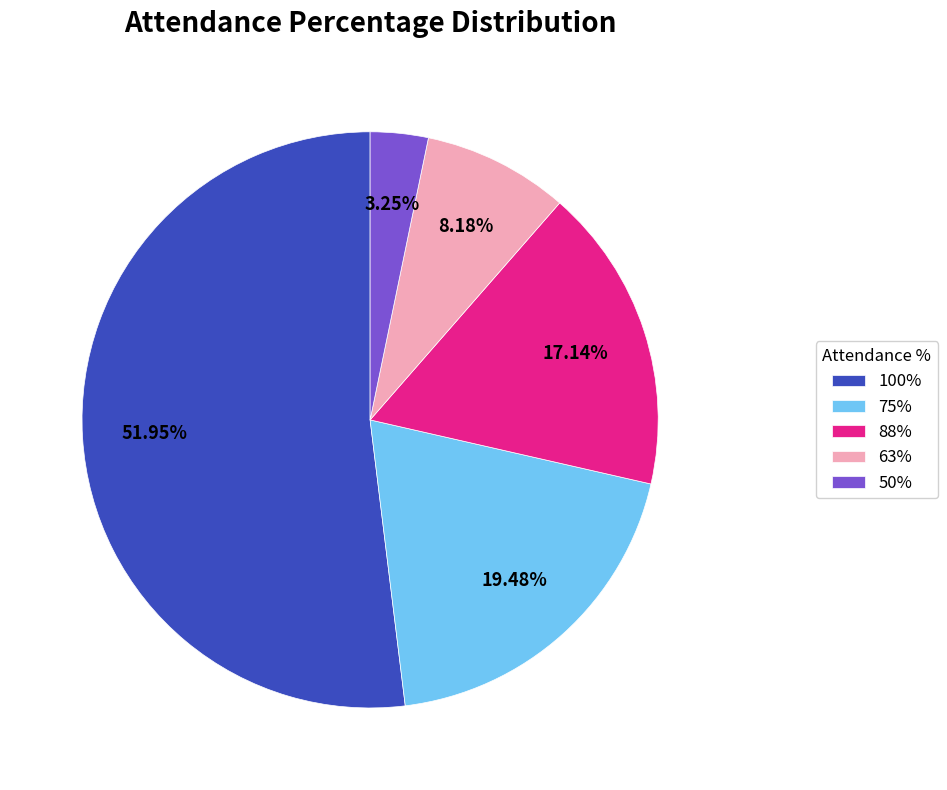

Does any single category account for the majority?

Yes